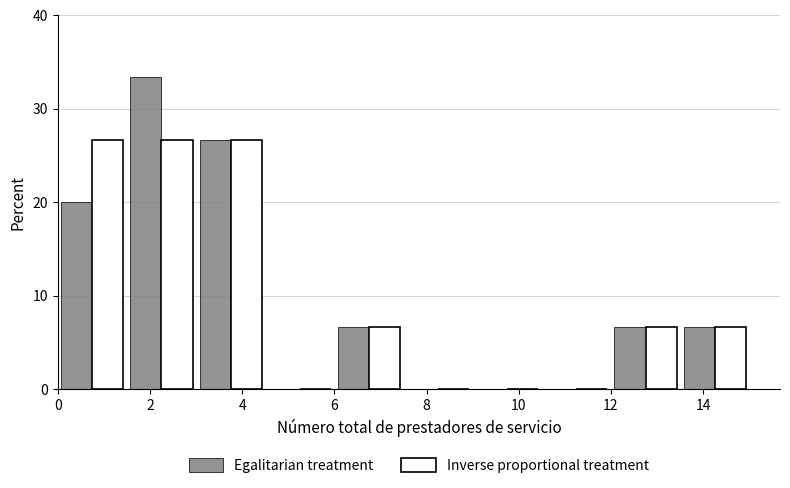

Reading left to right, list every range on the x-axis with the height of the bar of each series over it. Neither the bar edges nor the heights are printed on the chart, so give them approximately, as read against the axes.

0.0 to 1.5: Egalitarian treatment=20	Inverse proportional treatment=27
1.5 to 3.0: Egalitarian treatment=33	Inverse proportional treatment=27
3.0 to 4.5: Egalitarian treatment=27	Inverse proportional treatment=27
4.5 to 6.0: Egalitarian treatment=0	Inverse proportional treatment=0
6.0 to 7.5: Egalitarian treatment=7	Inverse proportional treatment=7
7.5 to 9.0: Egalitarian treatment=0	Inverse proportional treatment=0
9.0 to 10.5: Egalitarian treatment=0	Inverse proportional treatment=0
10.5 to 12.0: Egalitarian treatment=0	Inverse proportional treatment=0
12.0 to 13.5: Egalitarian treatment=7	Inverse proportional treatment=7
13.5 to 15.0: Egalitarian treatment=7	Inverse proportional treatment=7